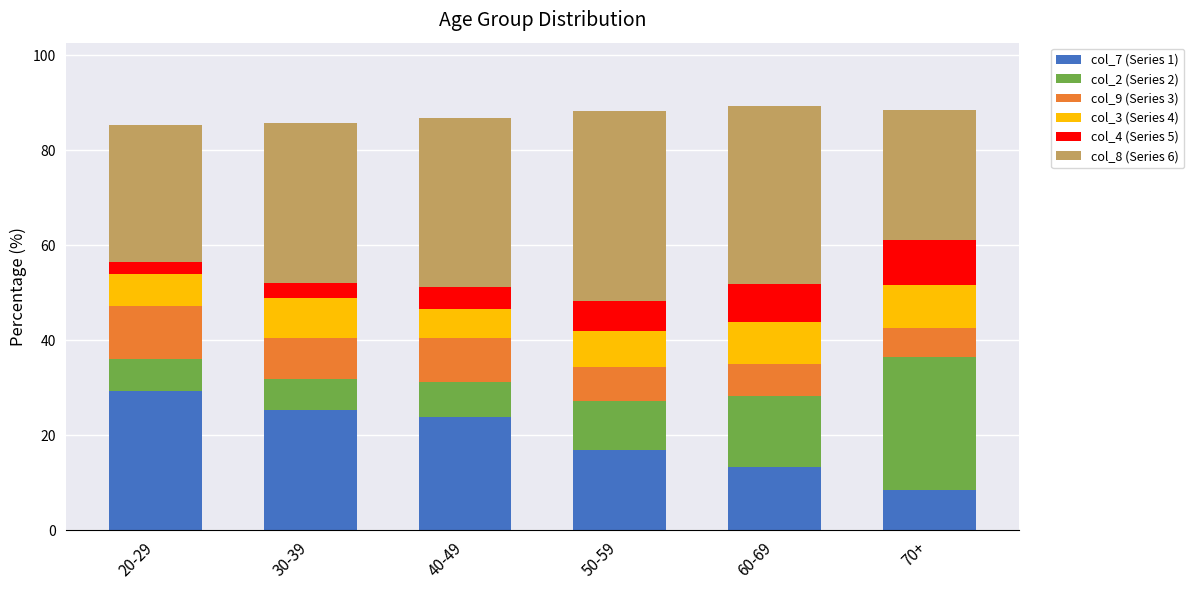

Which category has the lowest value in the col_7 (Series 1) series?

70+